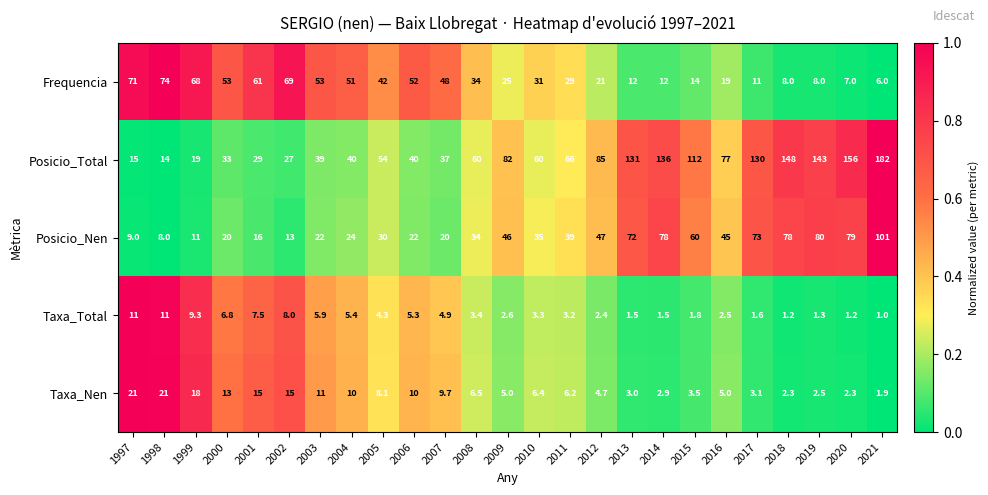

What is the total value across all series at 2004?

130.4